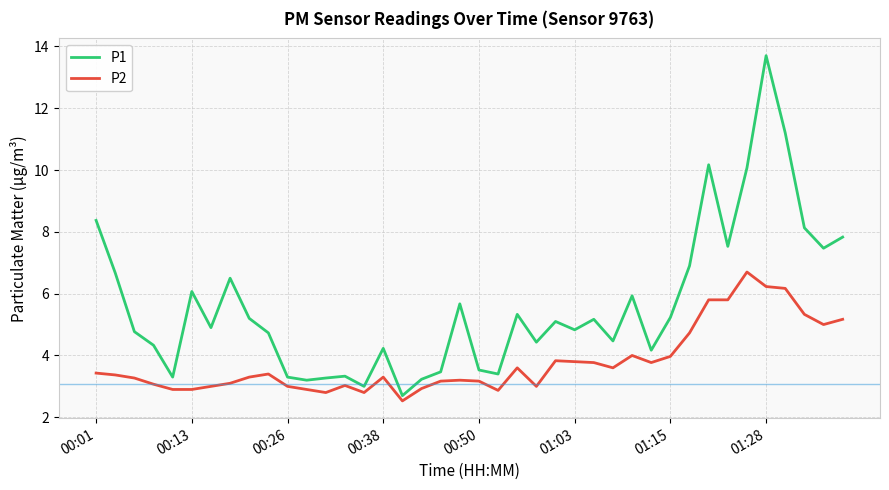

Rank the series by their maximum value, from highest to lowest.

P1, P2